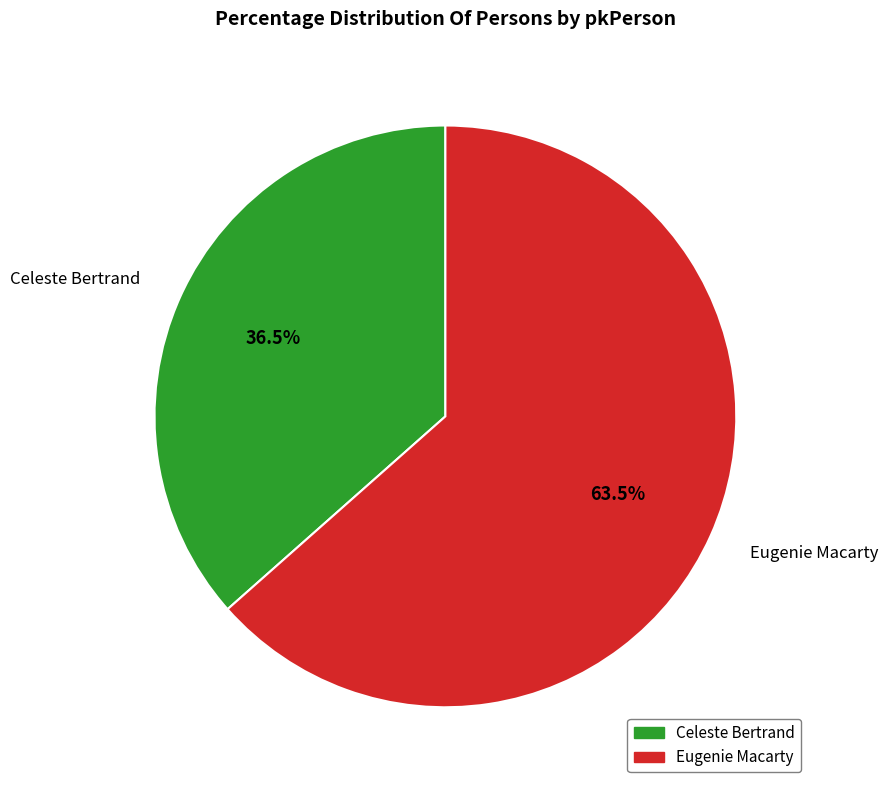

What portion of the pie excludes Celeste Bertrand?

63.5%